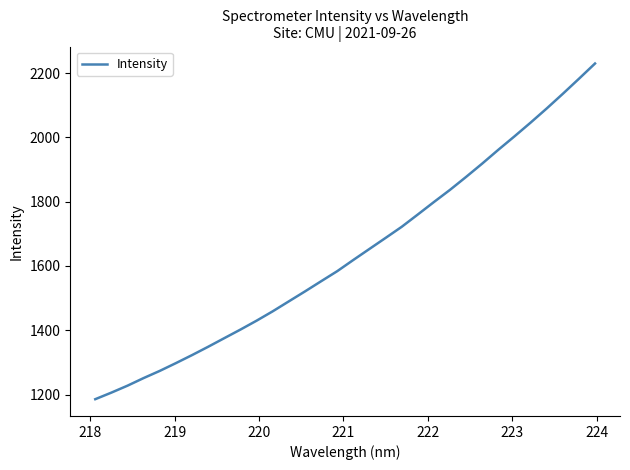

What is the smallest value displayed?

1185.8